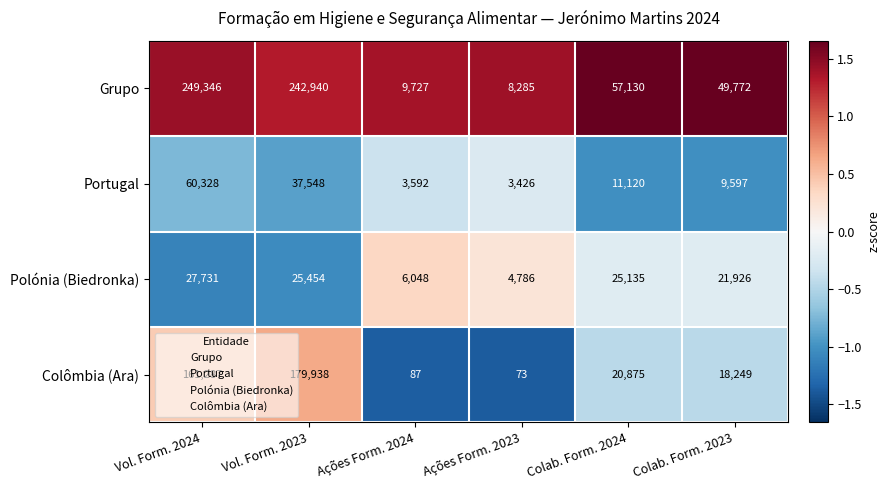

What is the lowest value of the Colômbia (Ara) series?

73